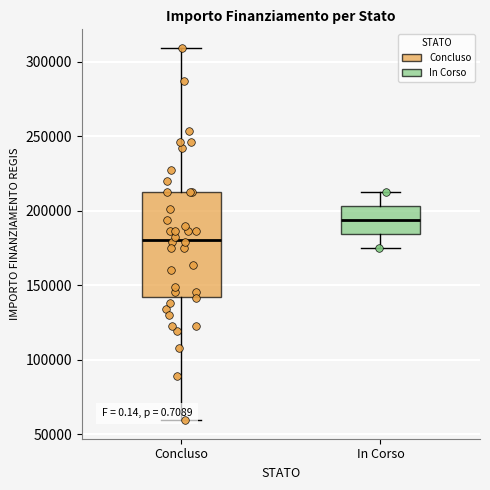

Where does the upper whisker of the box for In Corso end on the y-axis? The values are not printed on the chart, so give them approximately, as read against the axis.

210000